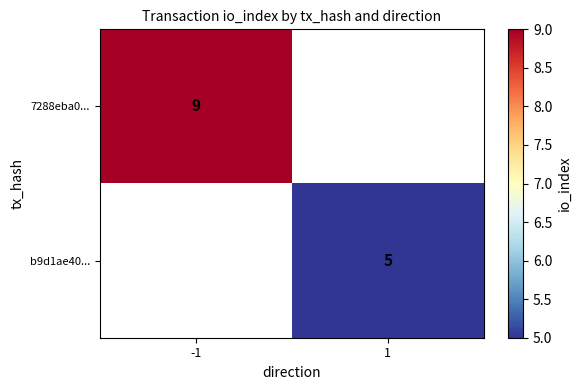

Is it true that 7288eba0... equals 3 at -1?

False